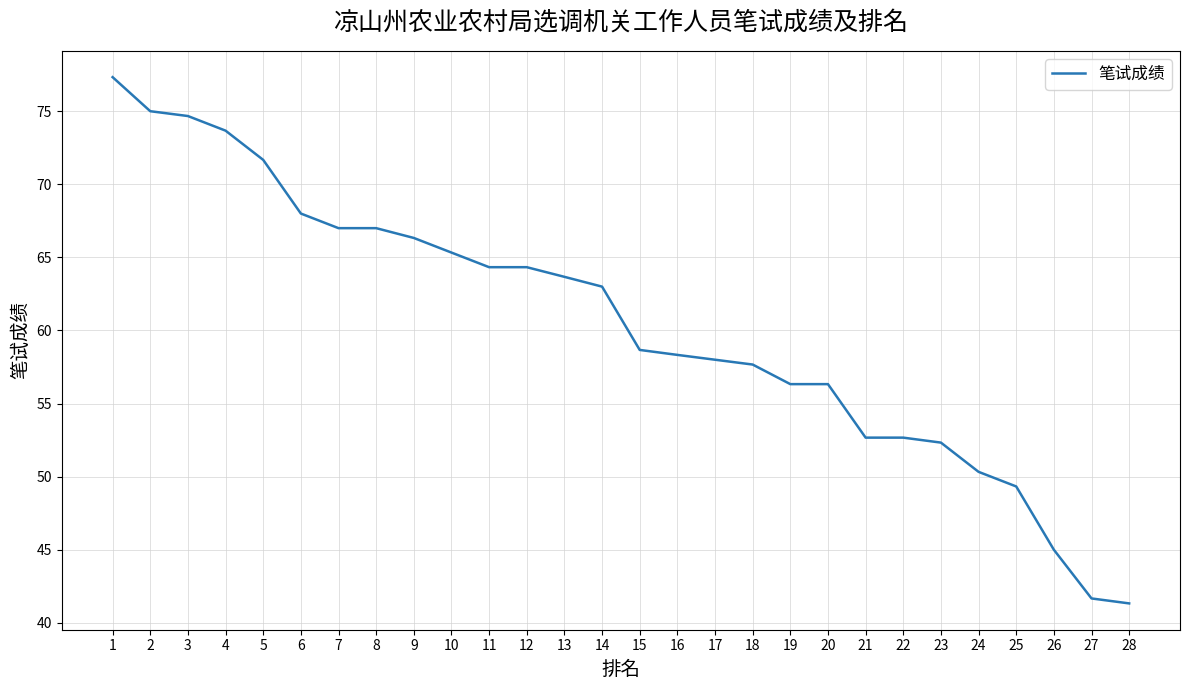

What is the difference between the values at 26 and 7?

22.0